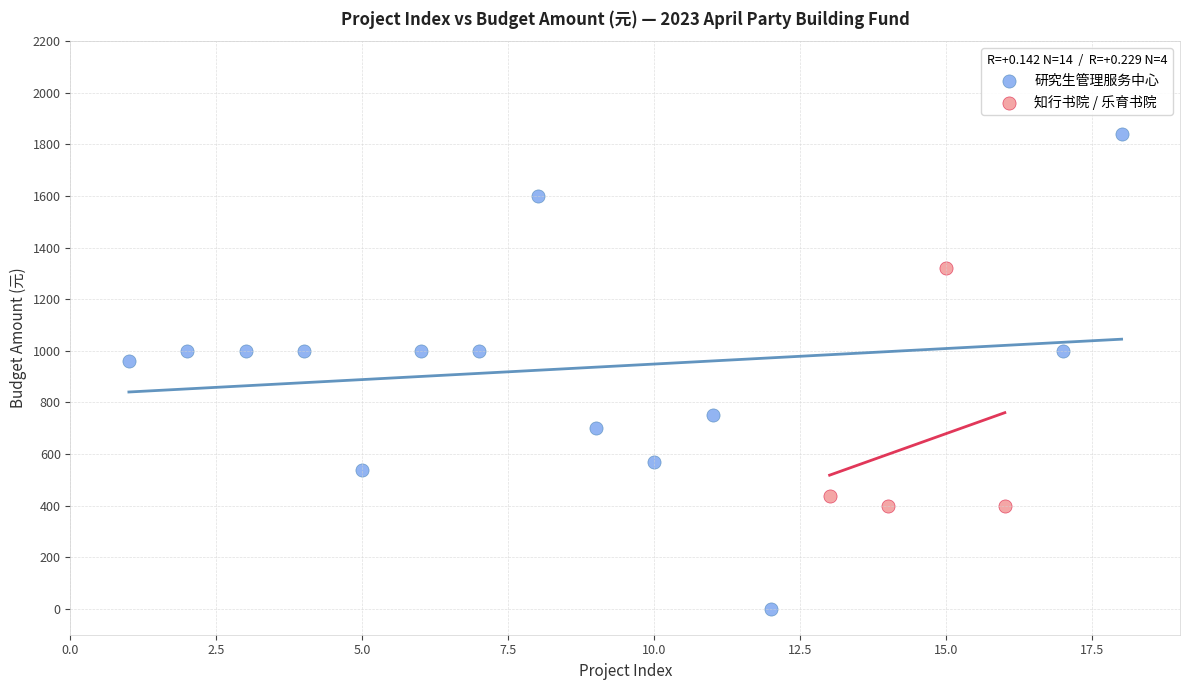

Which series reaches the minimum Y coordinate?

研究生管理服务中心